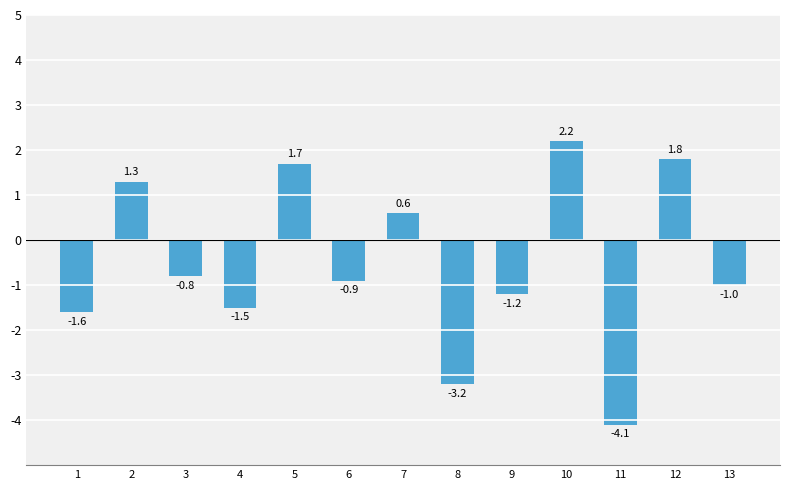

Reading left to right, what are all the values shown in this chart?

-1.6	1.3	-0.8	-1.5	1.7	-0.9	0.6	-3.2	-1.2	2.2	-4.1	1.8	-1.0